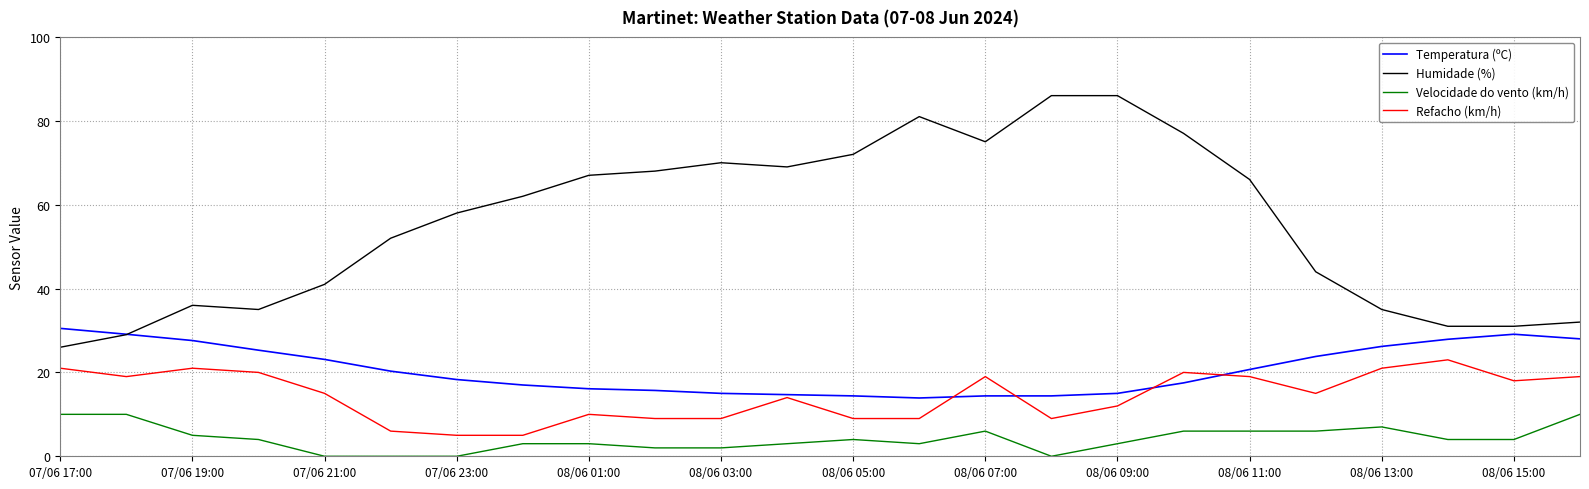

Which series has the largest range (max minus min)?

Humidade (%)